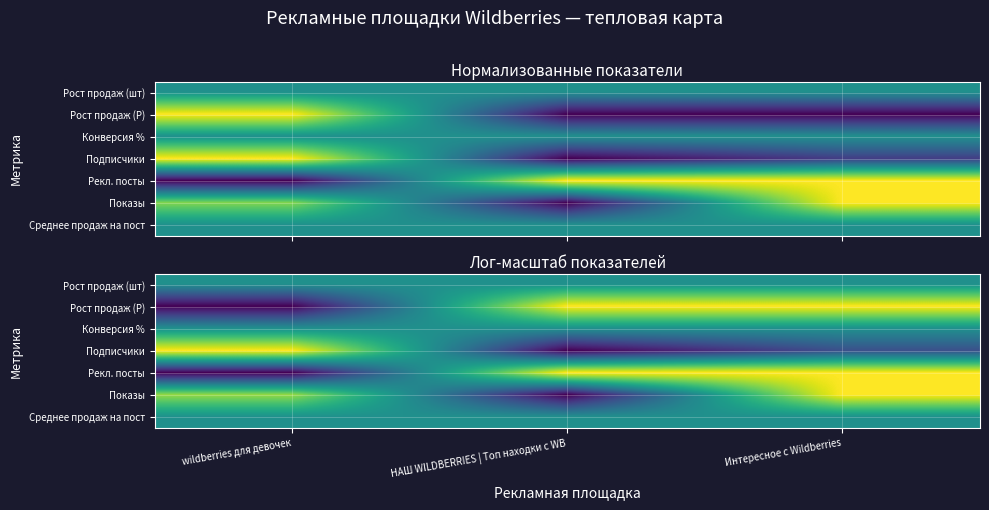

What is the sum of the Показы values at wildberries для девочек and Интересное с Wildberries?

1.8